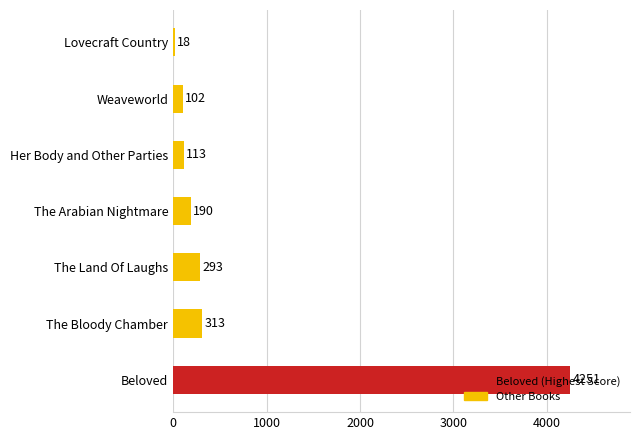

The value at Weaveworld is 102. True or false?

True